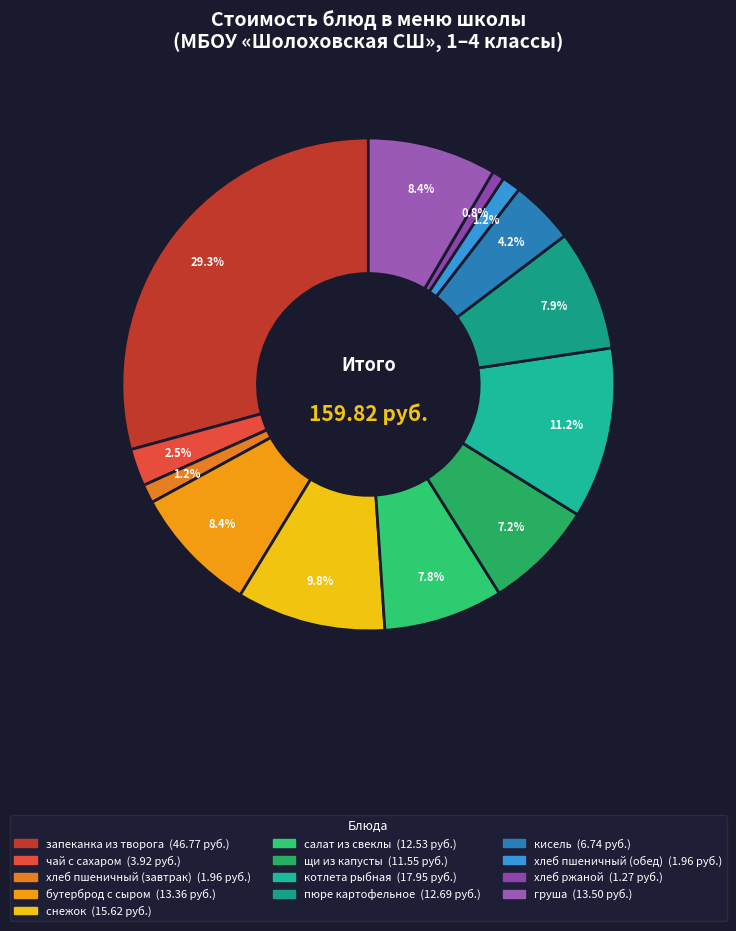

How much of the chart is everything except пюре картофельное?

92.1%